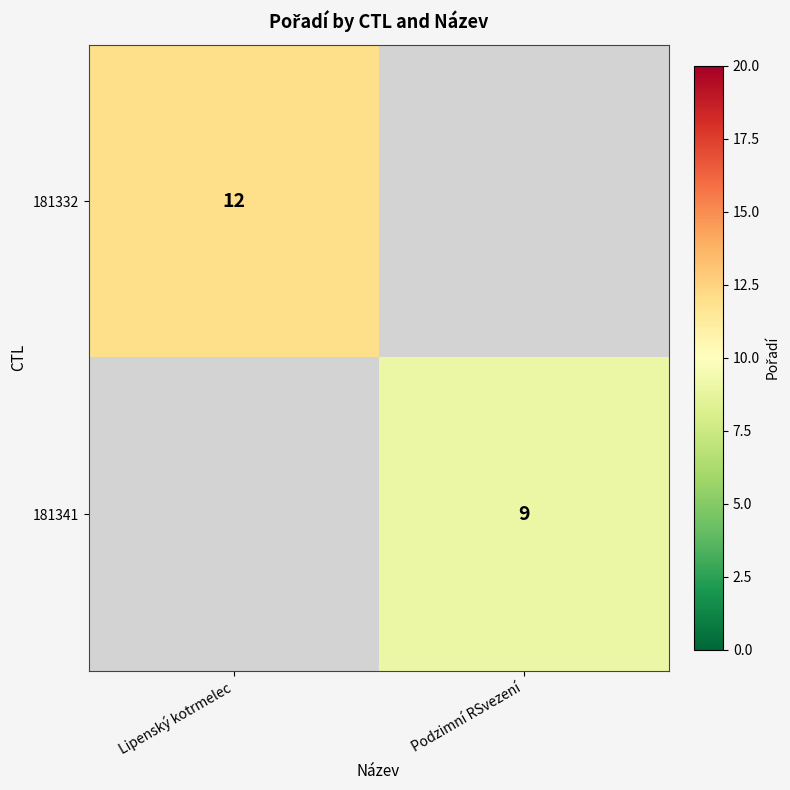

True or false: 181332 has a value of 12 at Lipenský kotrmelec.

True